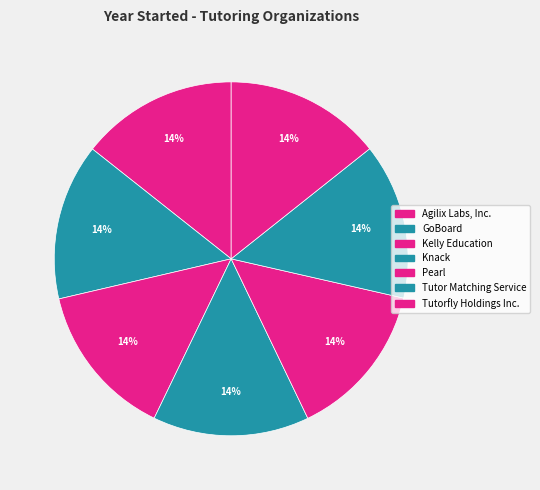

What percentage is the Kelly Education slice, to the nearest percent?

14%